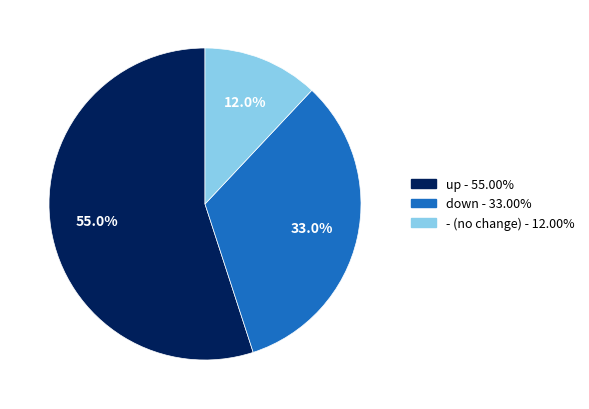

Which category has the biggest portion of the pie?

up